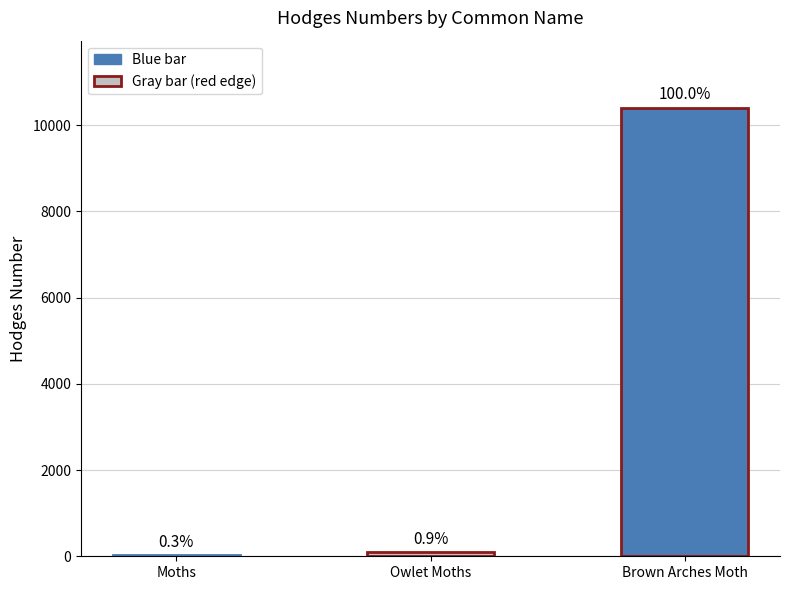

What is the sum of all values?

10520.5